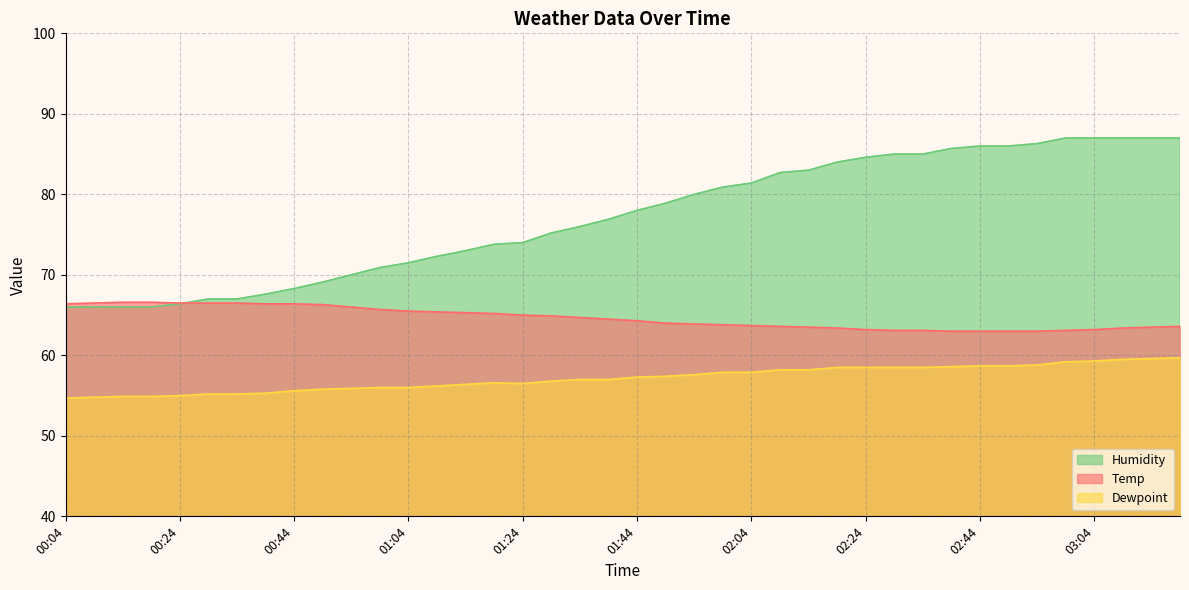

How many lines are shown in the chart?

3